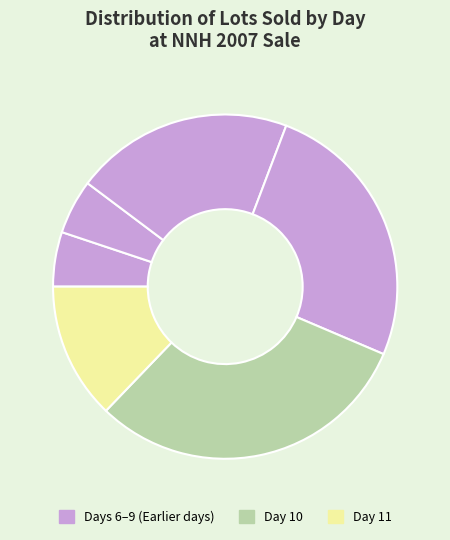

Count the number of slices in the pie.

6